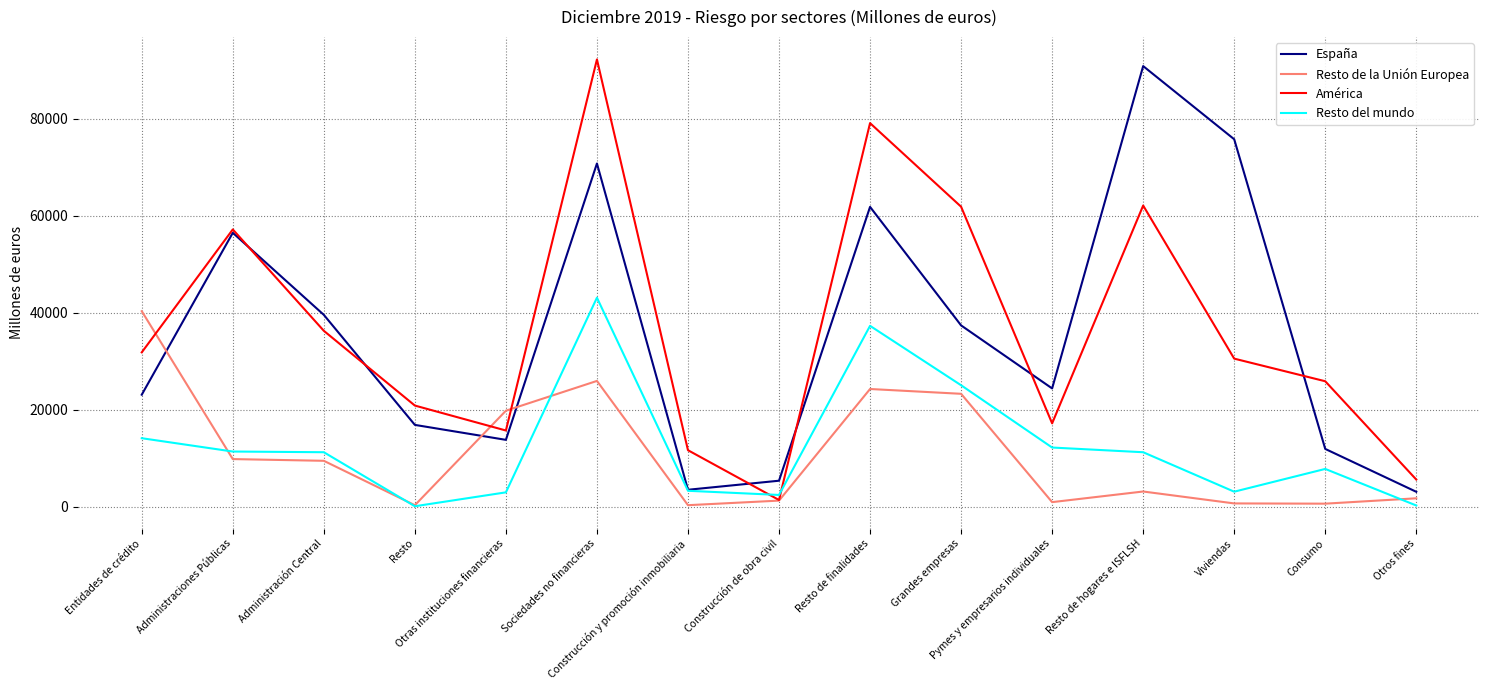

What is the value of the Resto del mundo point at the 11th from the left?

12240